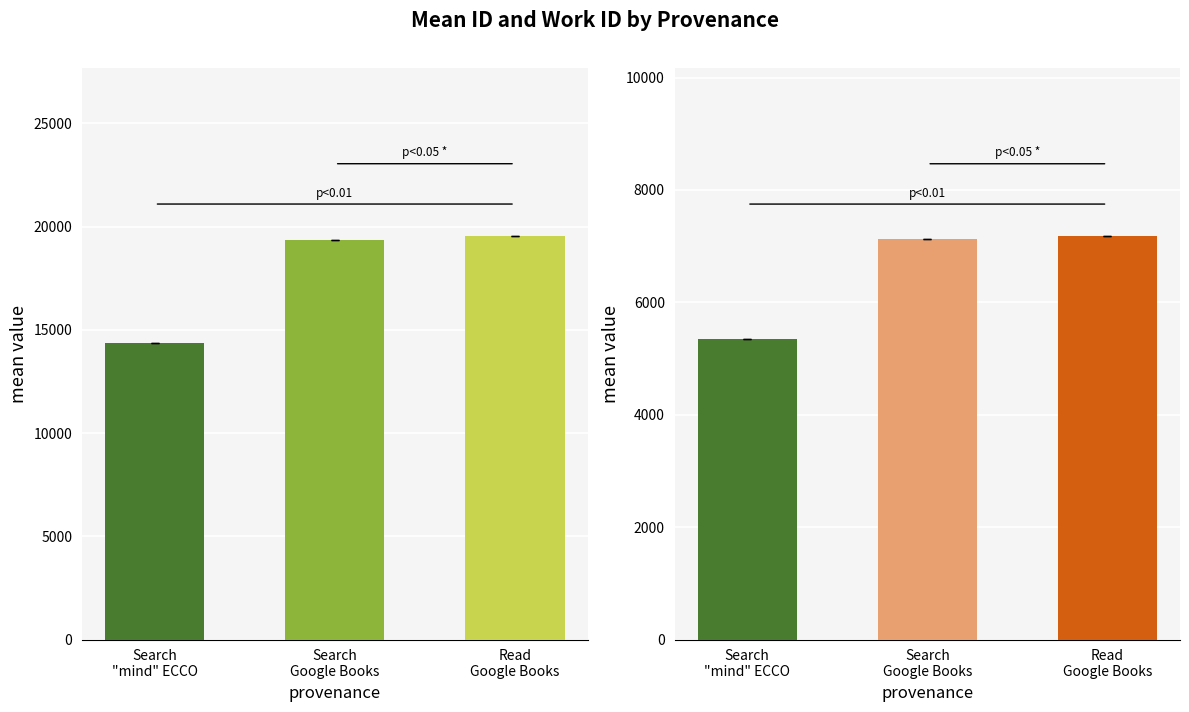

Reading right to left, extract all data points from this chart.

id: Read
Google Books=19524.0	Search
Google Books=19333.5	Search
"mind" ECCO=14349.0
work_id: Read
Google Books=7175.0	Search
Google Books=7128.0	Search
"mind" ECCO=5355.0